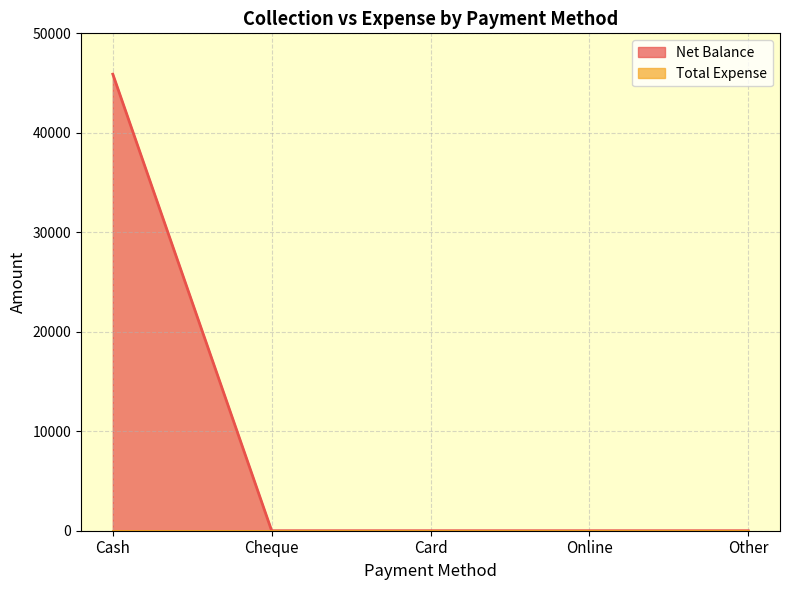

Reading right to left, extract all data points from this chart.

0	0	0	0	45896